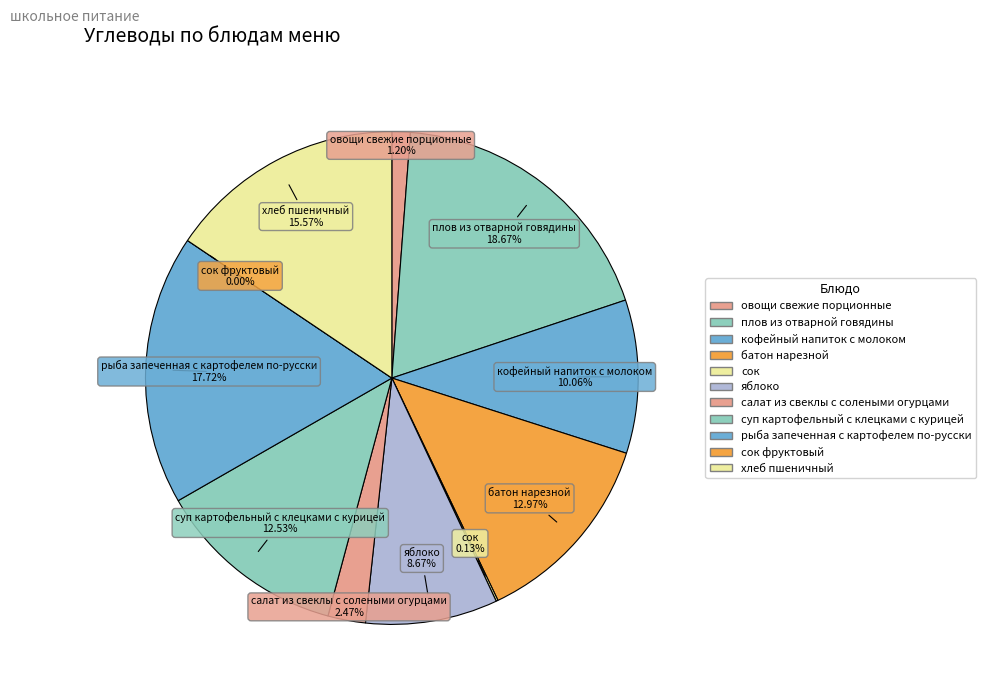

To the nearest percent, what is the difference between the largest and smallest slice percentages?

19%